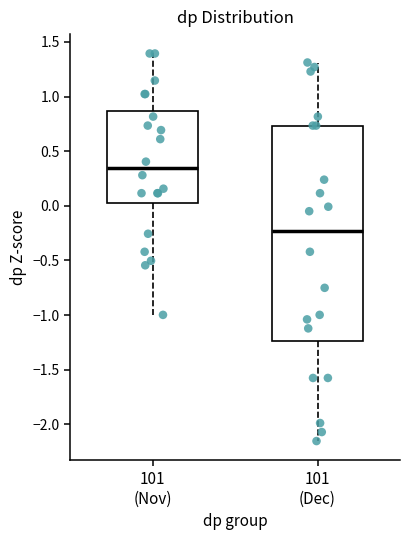

Reading left to right, read every box against the y-axis: the position of its median line, the range the box covers, and the ends of its whiskers. The values are not printed on the chart, so give them approximately, as read against the axis.

101 (Nov): median 0.35, box 0.00 to 0.85, whiskers -1.00 to 1.40
101 (Dec): median -0.25, box -1.25 to 0.75, whiskers -2.15 to 1.30